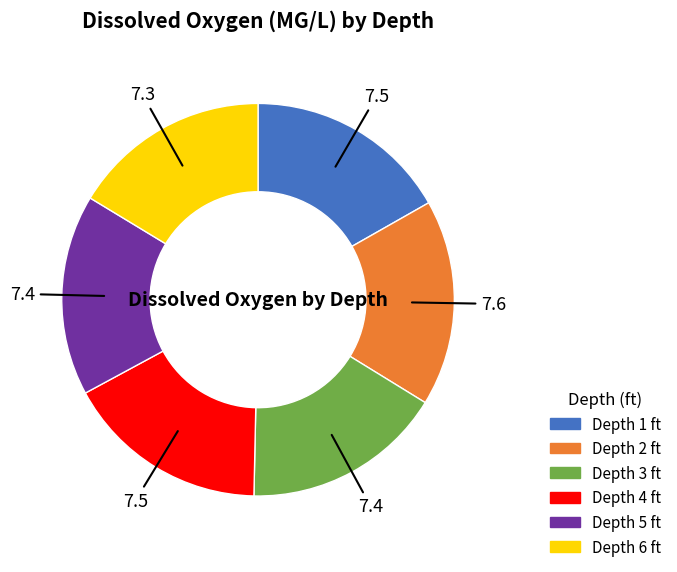

Does any single category account for the majority?

No